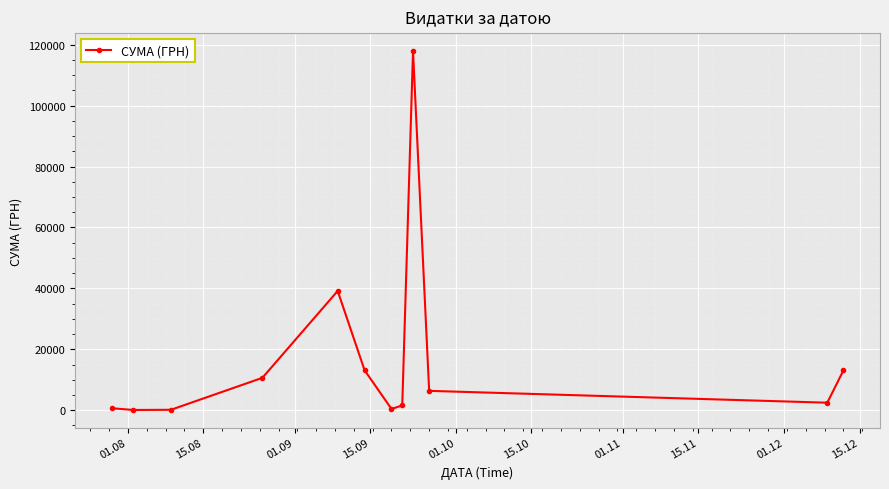

What is the value of the 6th point from the left?

13105.1